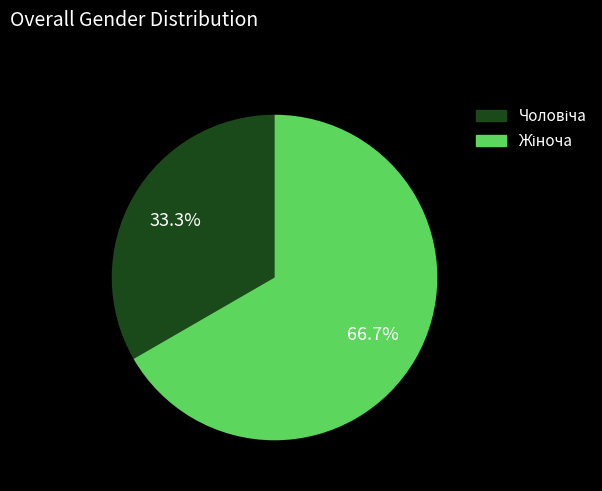

Is there any slice that represents more than half of the pie?

Yes